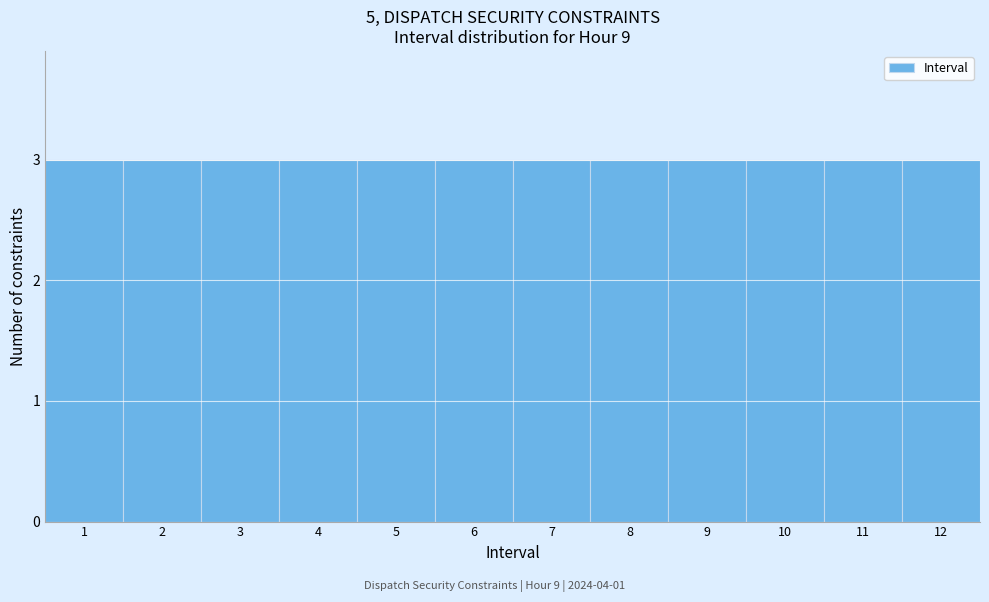

Reading left to right, list every bar in this chart as the range it spans on the x-axis followed by its height. The values are not printed on the chart, so give them approximately, as read against the axis.

0.5 to 1.5: 3
1.5 to 2.5: 3
2.5 to 3.5: 3
3.5 to 4.5: 3
4.5 to 5.5: 3
5.5 to 6.5: 3
6.5 to 7.5: 3
7.5 to 8.5: 3
8.5 to 9.5: 3
9.5 to 10.5: 3
10.5 to 11.5: 3
11.5 to 12.5: 3